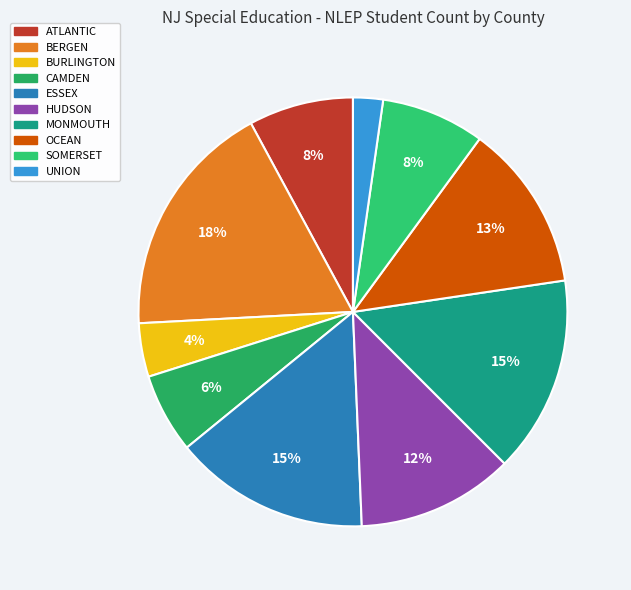

Count the number of slices in the pie.

10